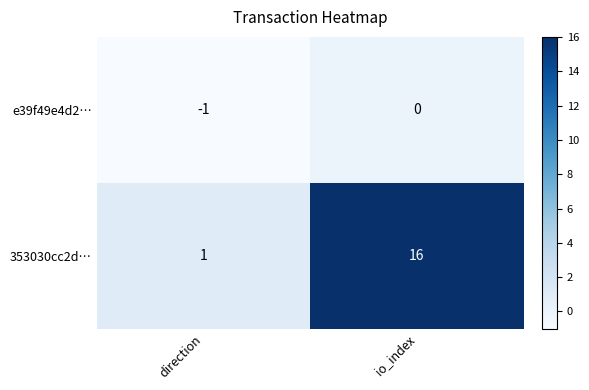

At io_index, list the series in order from smallest to largest.

e39f49e4d2…, 353030cc2d…